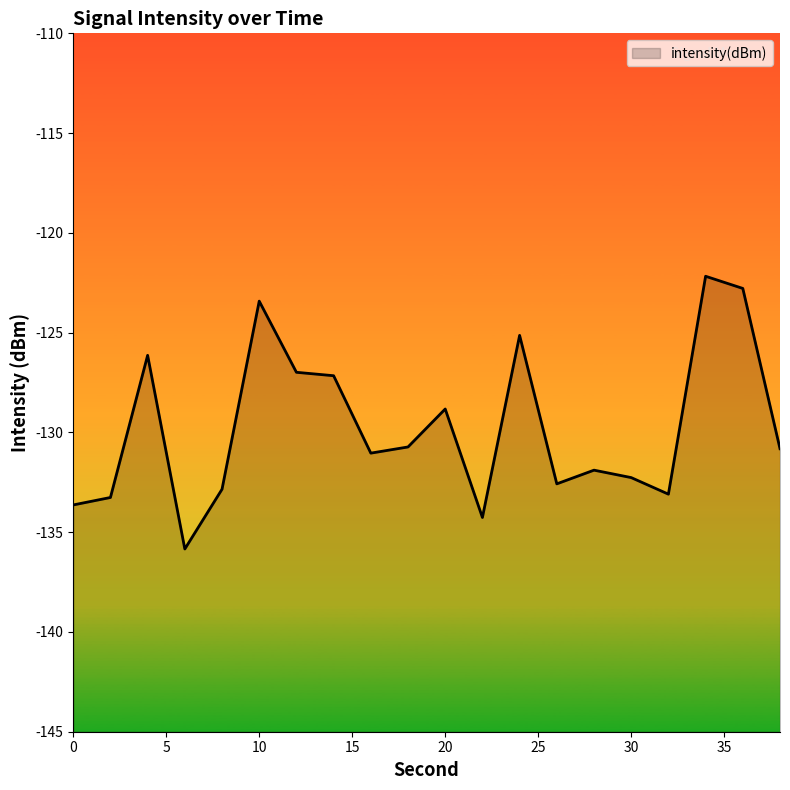

Reading left to right, extract all data points from this chart.

-133.6	-133.3	-126.1	-135.8	-132.8	-123.4	-127.0	-127.2	-131.0	-130.7	-128.8	-134.3	-125.1	-132.6	-131.9	-132.3	-133.1	-122.2	-122.8	-130.8